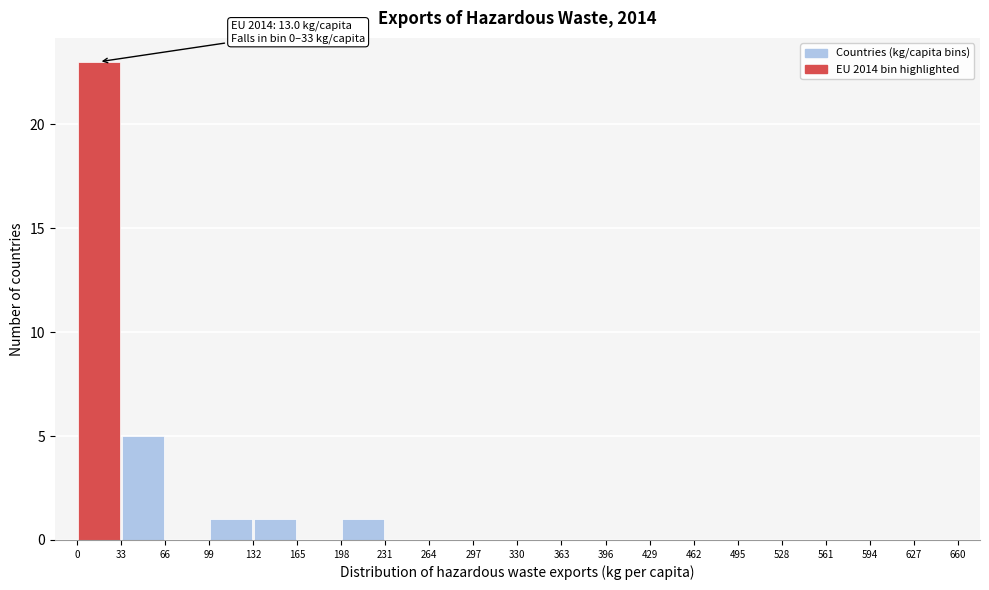

Which range on the x-axis has the tallest bar?

0 to 33